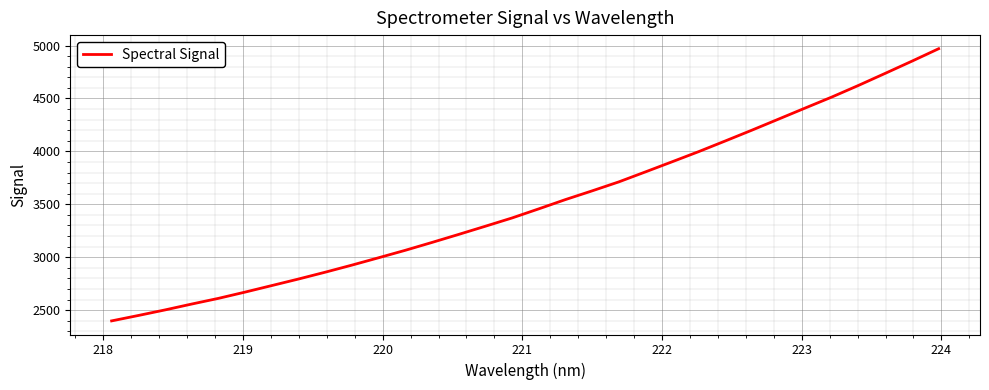

Reading right to left, transcribe all the data shown in this chart.

4969.8	4852.5	4737.7	4624.0	4514.3	4410.2	4305.4	4200.9	4098.7	3997.8	3901.5	3805.9	3711.3	3626.5	3544.2	3456.5	3370.6	3292.4	3215.2	3139.3	3065.1	2994.6	2925.1	2858.1	2793.7	2731.8	2670.1	2610.8	2557.2	2501.6	2449.0	2397.9